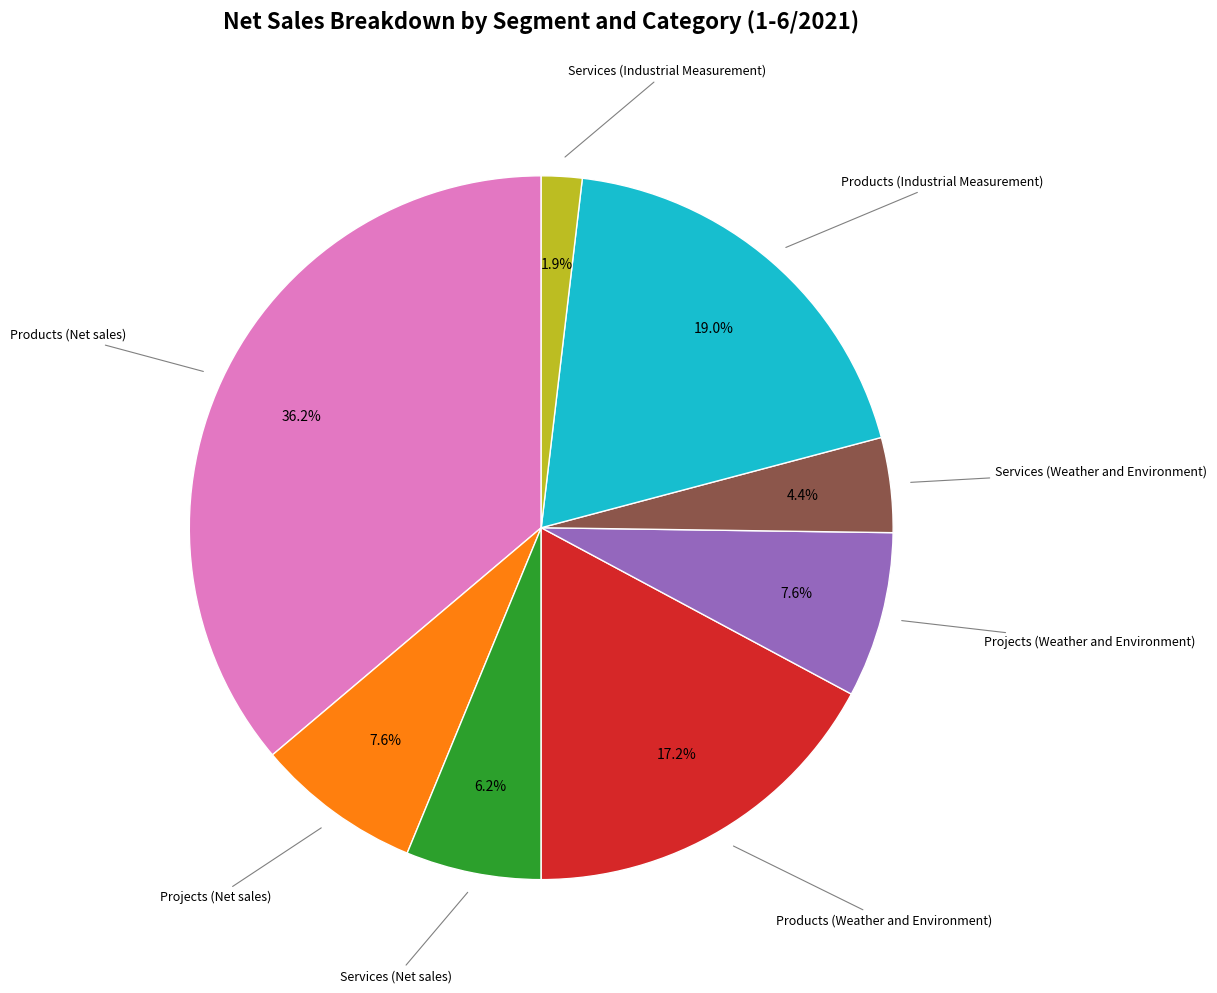

Is there a majority slice in this chart?

No